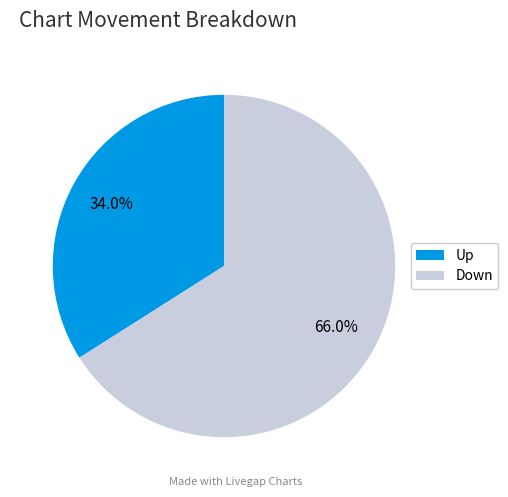

Which category has the smallest portion of the pie?

Up